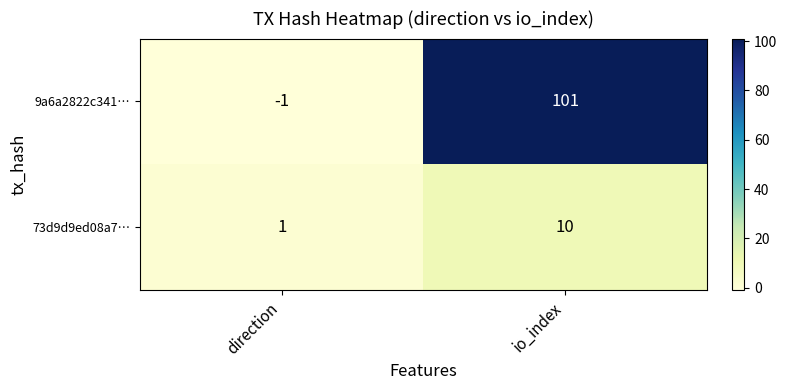

What is the difference between the 9a6a2822c341… values at direction and io_index?

102